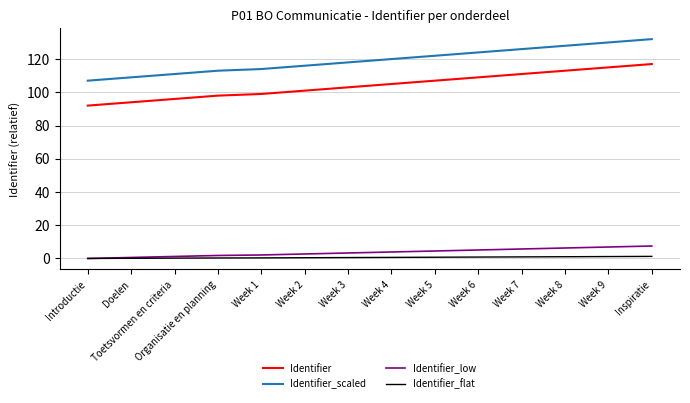

What is the difference between the second highest and second lowest values in the Identifier series?

21.0